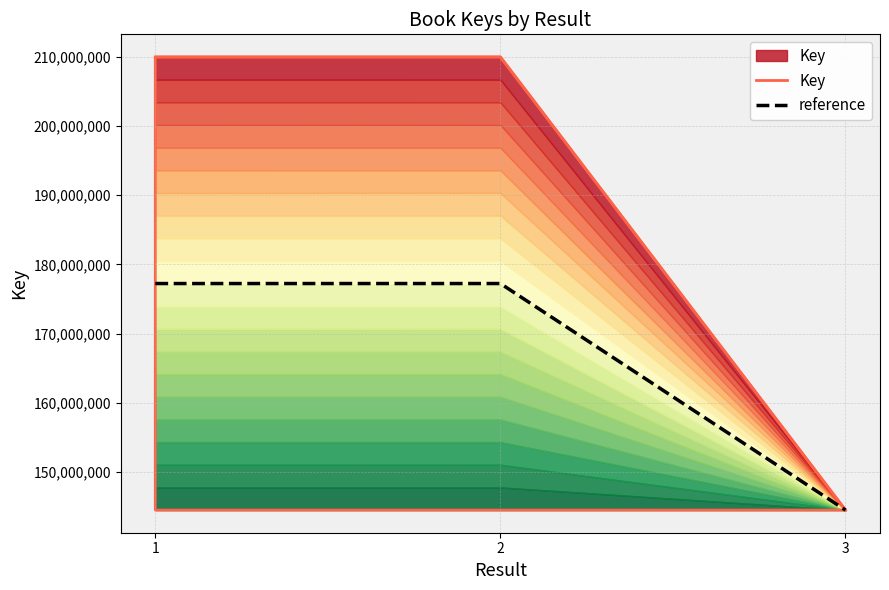

What is the total value across all series at 3?

289061328.0